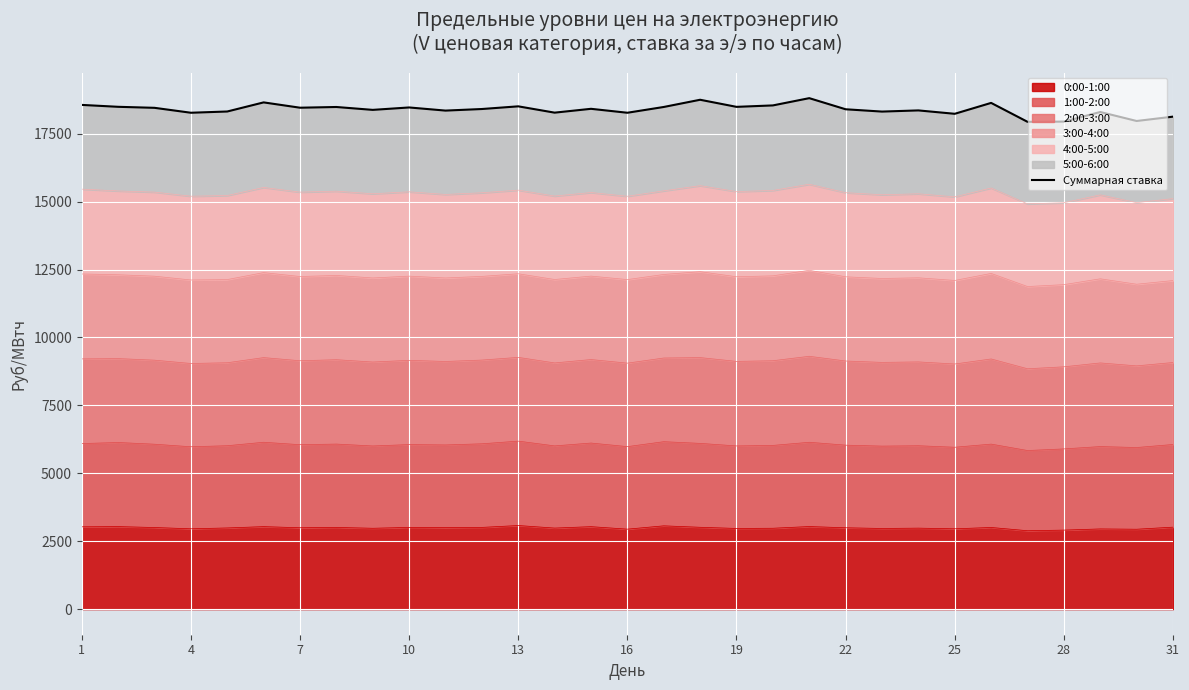

The value of 0:00-1:00 at 4 is 1663.5. True or false?

False